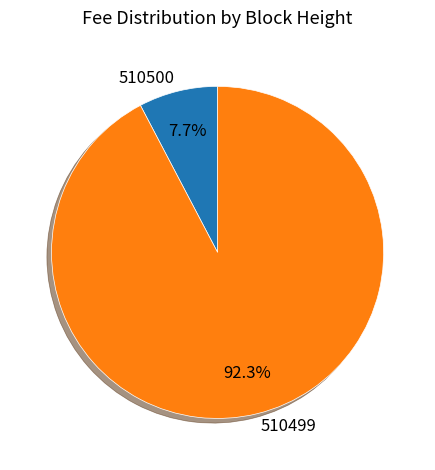

True or false: 510499 accounts for 92% of the total.

True